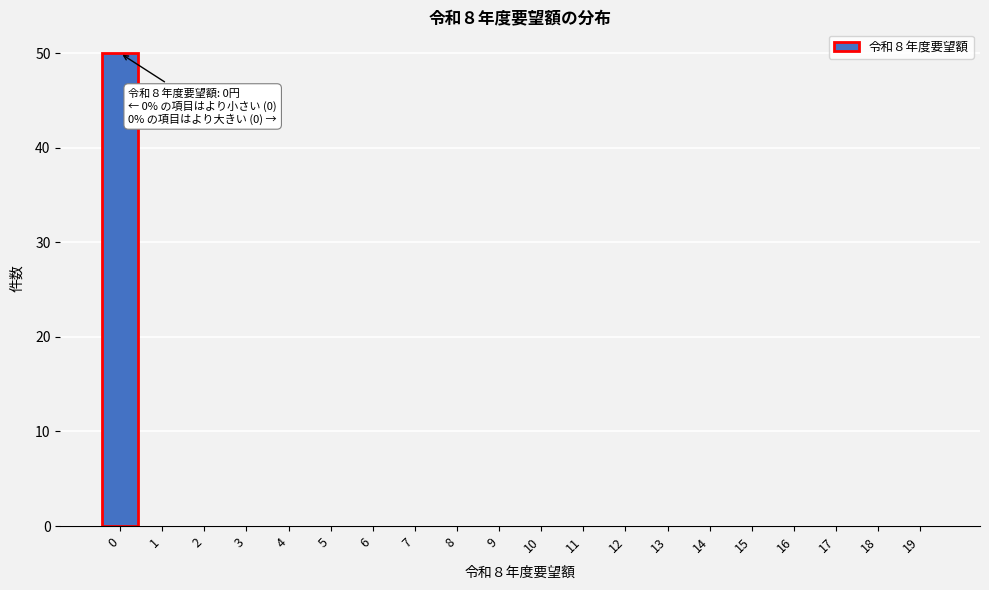

Reading left to right, list all the values displayed in this chart.

0=50	1=0	2=0	3=0	4=0	5=0	6=0	7=0	8=0	9=0	10=0	11=0	12=0	13=0	14=0	15=0	16=0	17=0	18=0	19=0